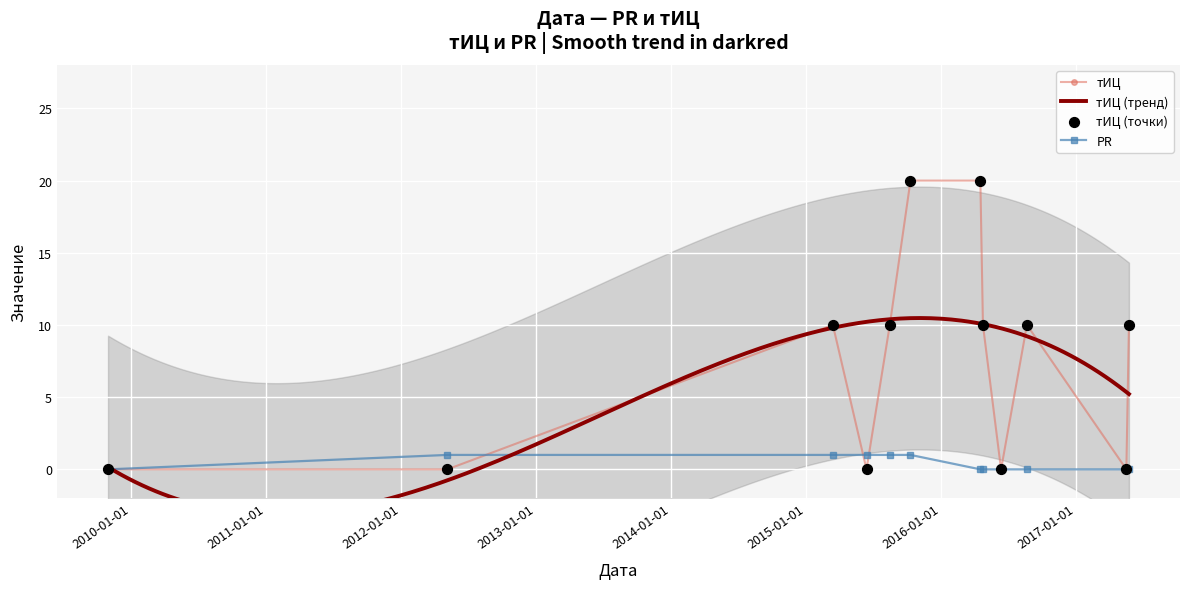

Is the value of PR at 2016-04-17 greater than the value of тИЦ at 2017-05-17?

No